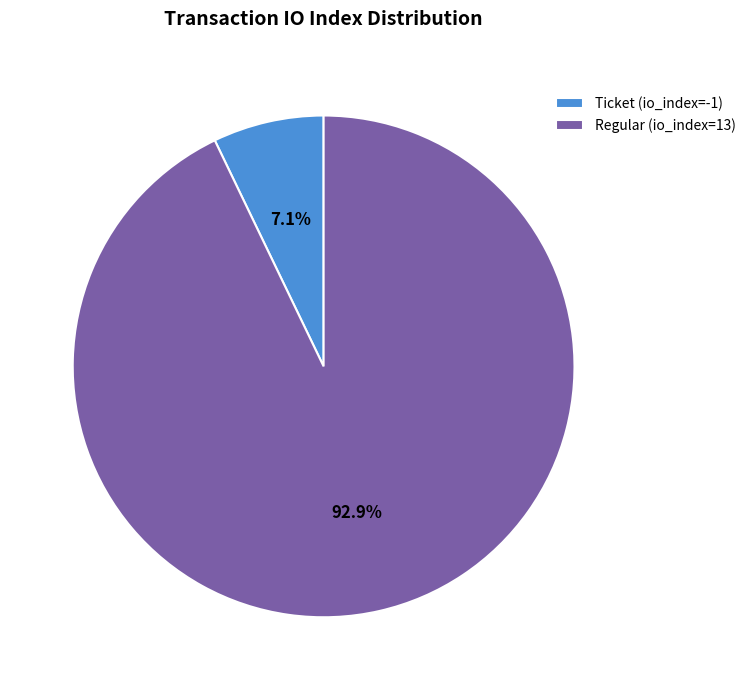

Count the number of slices in the pie.

2